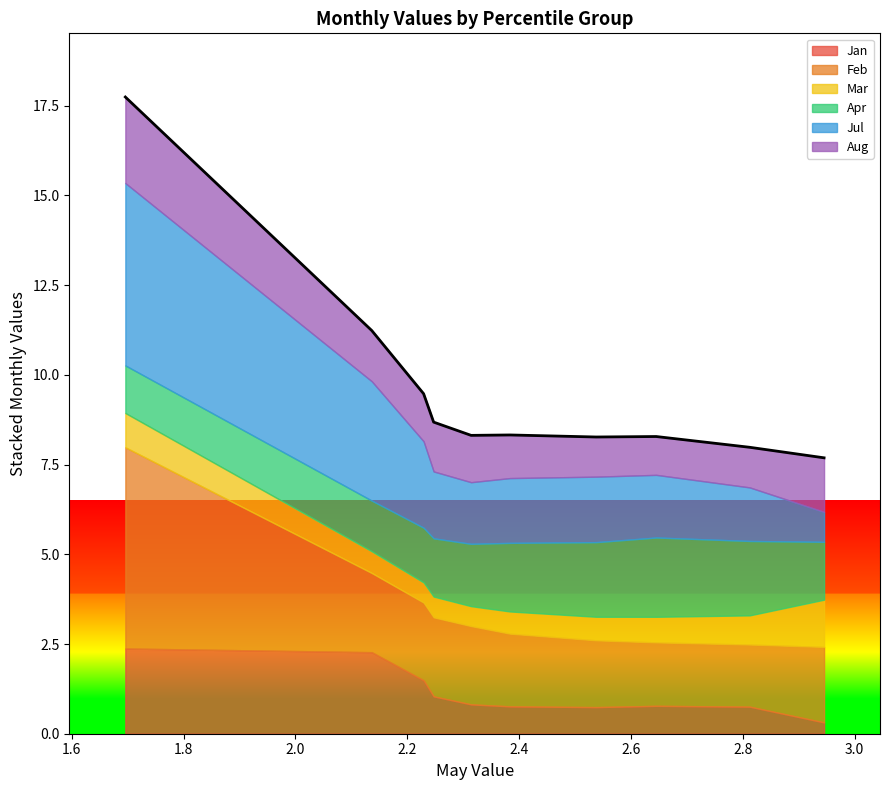

What is the value of the Mar point at the 9th from the left?

0.8